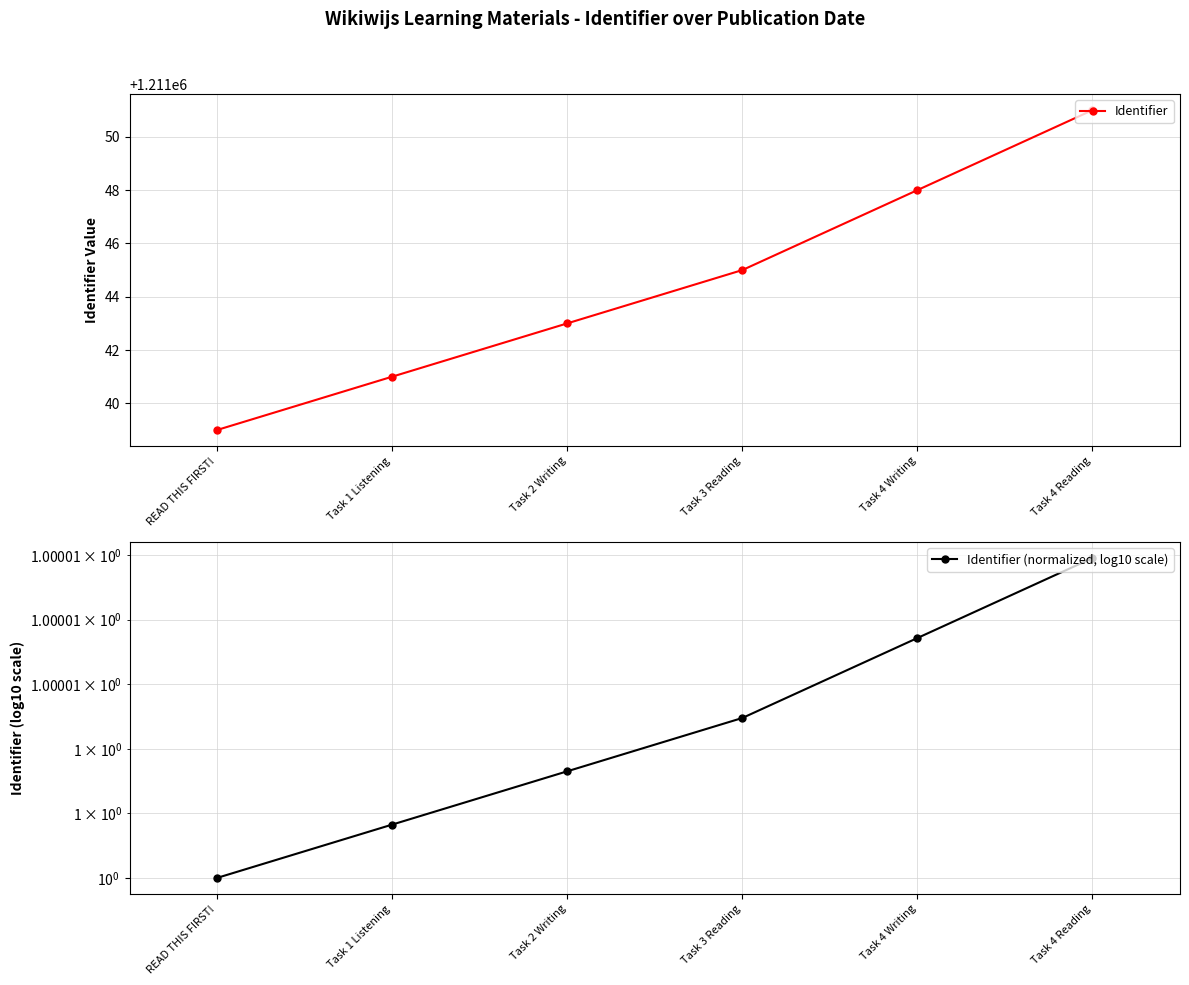

List the series in order of their overall mean, highest first.

Identifier, Identifier (normalized, log10 scale)